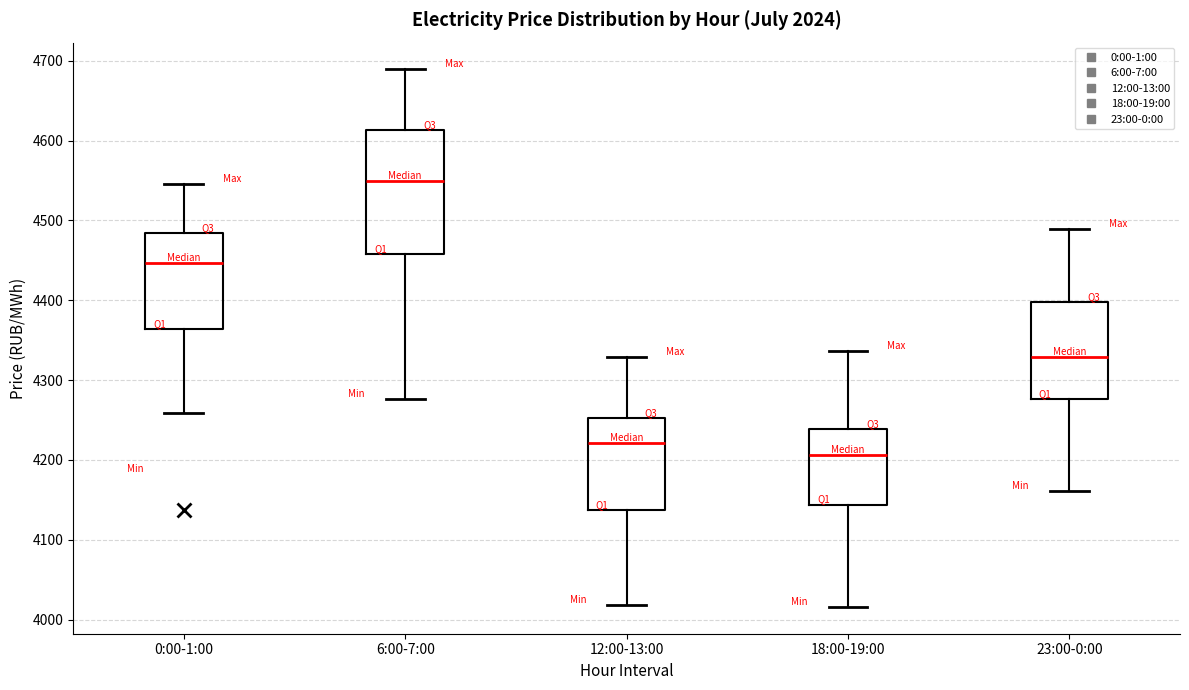

Reading left to right, read every box against the y-axis: the position of its median line, the range the box covers, and the ends of its whiskers. The values are not printed on the chart, so give them approximately, as read against the axis.

0:00-1:00: median 4450, box 4360 to 4480, whiskers 4260 to 4550
6:00-7:00: median 4550, box 4460 to 4610, whiskers 4280 to 4690
12:00-13:00: median 4220, box 4140 to 4250, whiskers 4020 to 4330
18:00-19:00: median 4210, box 4140 to 4240, whiskers 4020 to 4340
23:00-0:00: median 4330, box 4280 to 4400, whiskers 4160 to 4490